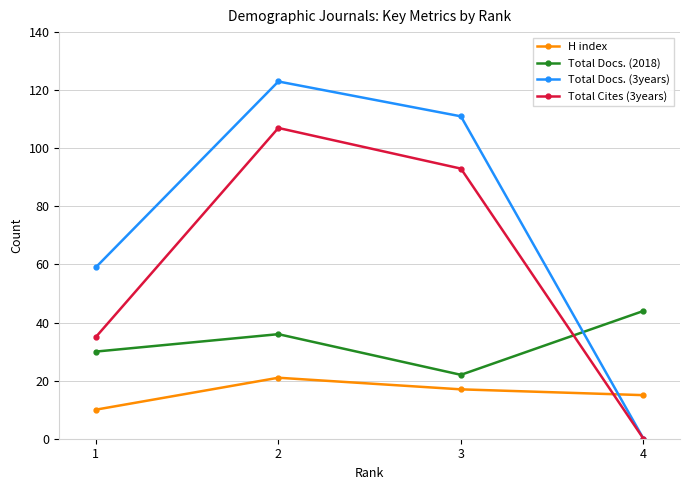

What are all the series names shown in the legend?

H index, Total Docs. (2018), Total Docs. (3years), Total Cites (3years)